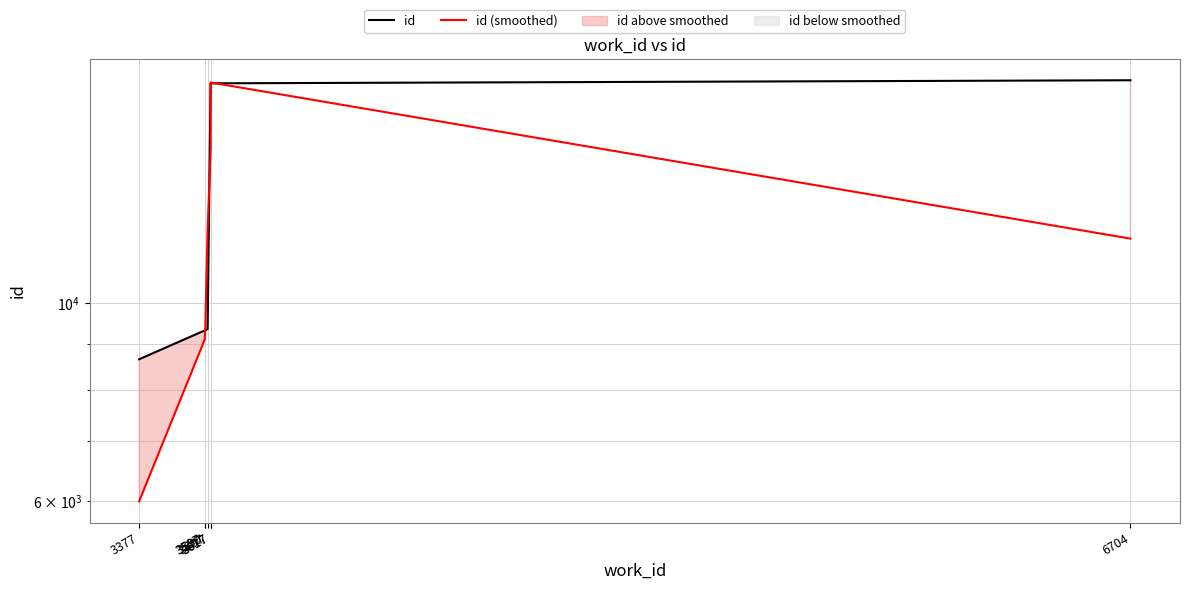

At how many categories does at least one series exceed 8882?

6